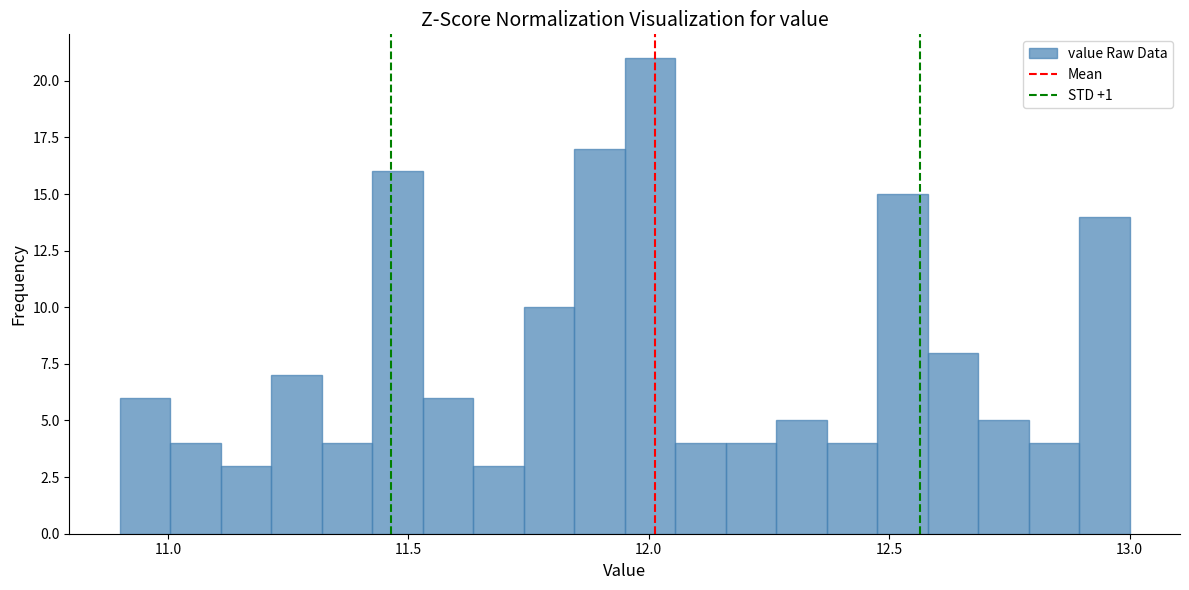

Around what value on the x-axis is the tallest bar? Give the approximate position of its centre, as read against the axis.

12.00